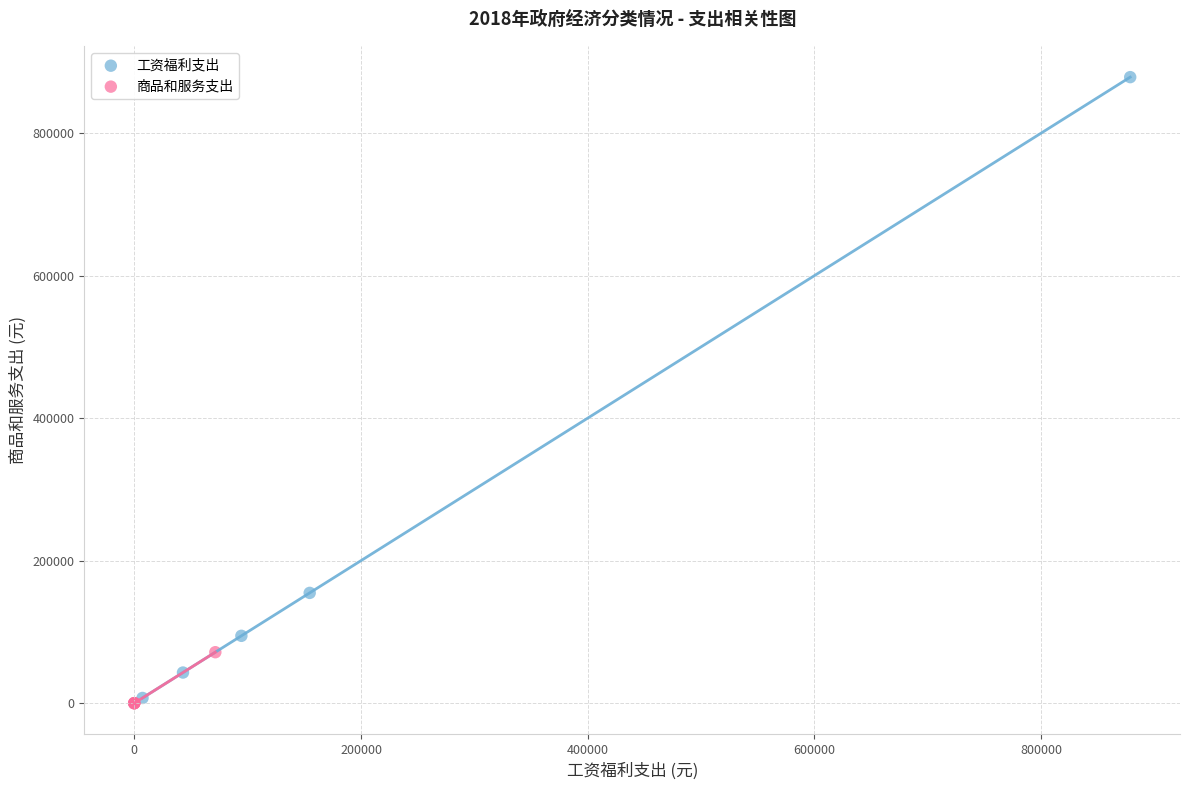

Which series contains the highest Y value?

工资福利支出